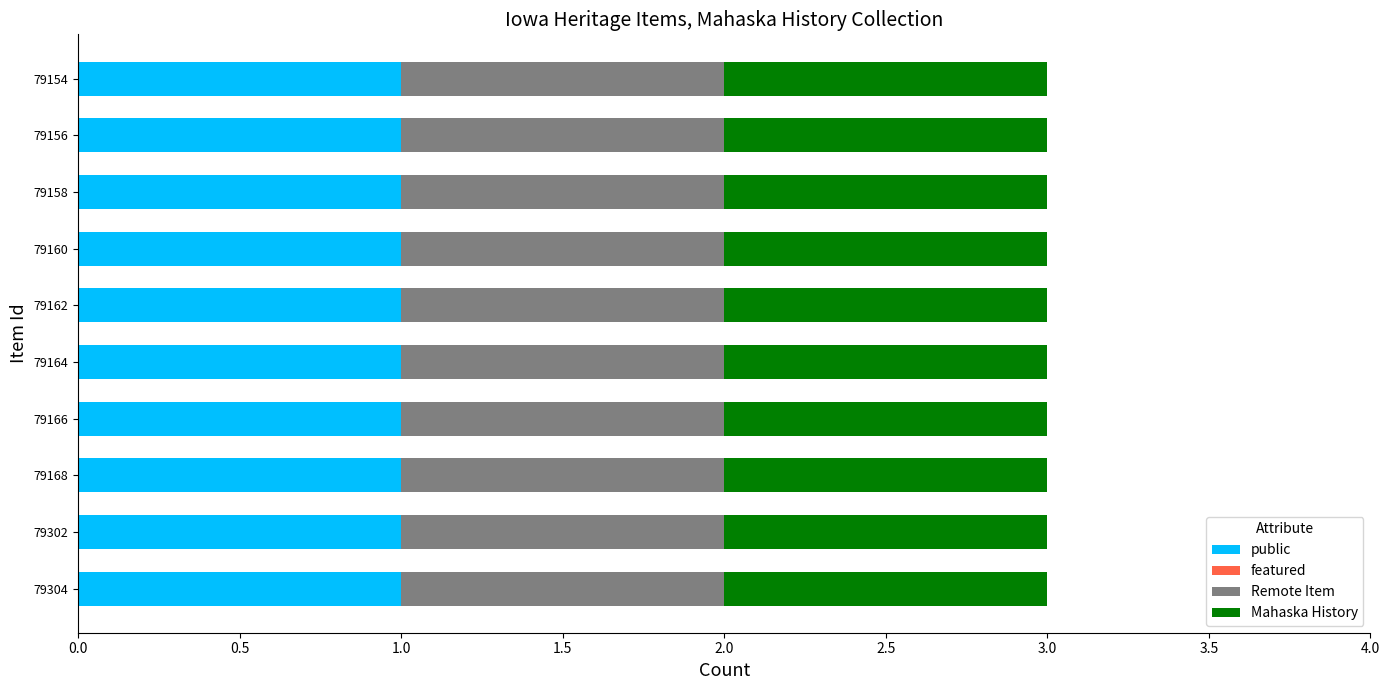

At which label is Mahaska History closest to 1?

Middle Creek Bridge (79304)